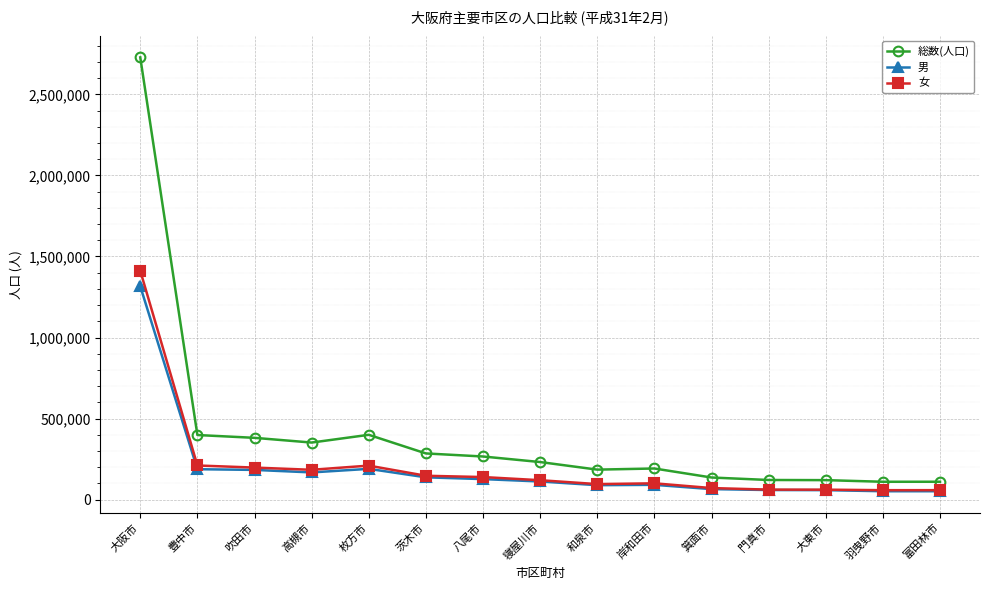

True or false: 総数(人口) has a value of 381297 at 吹田市.

True